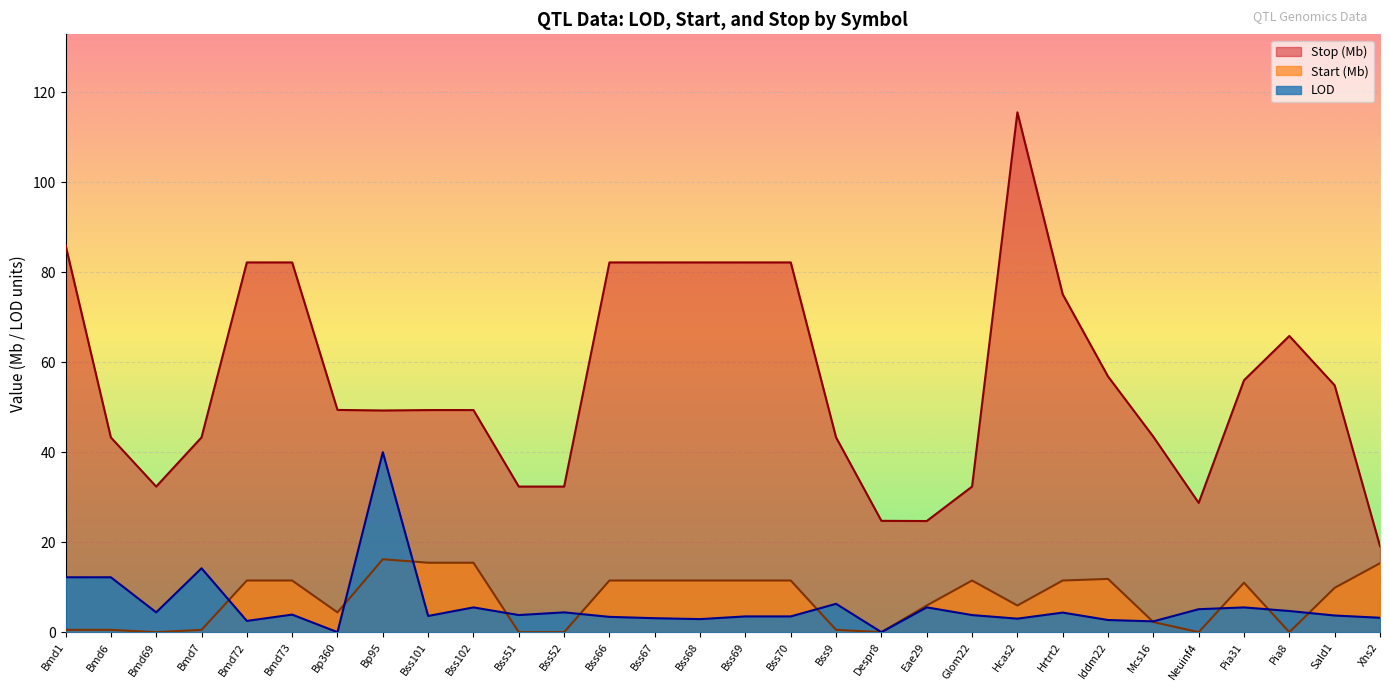

At Sald1, list the series in order from largest to smallest.

Stop (Mb), Start (Mb), LOD